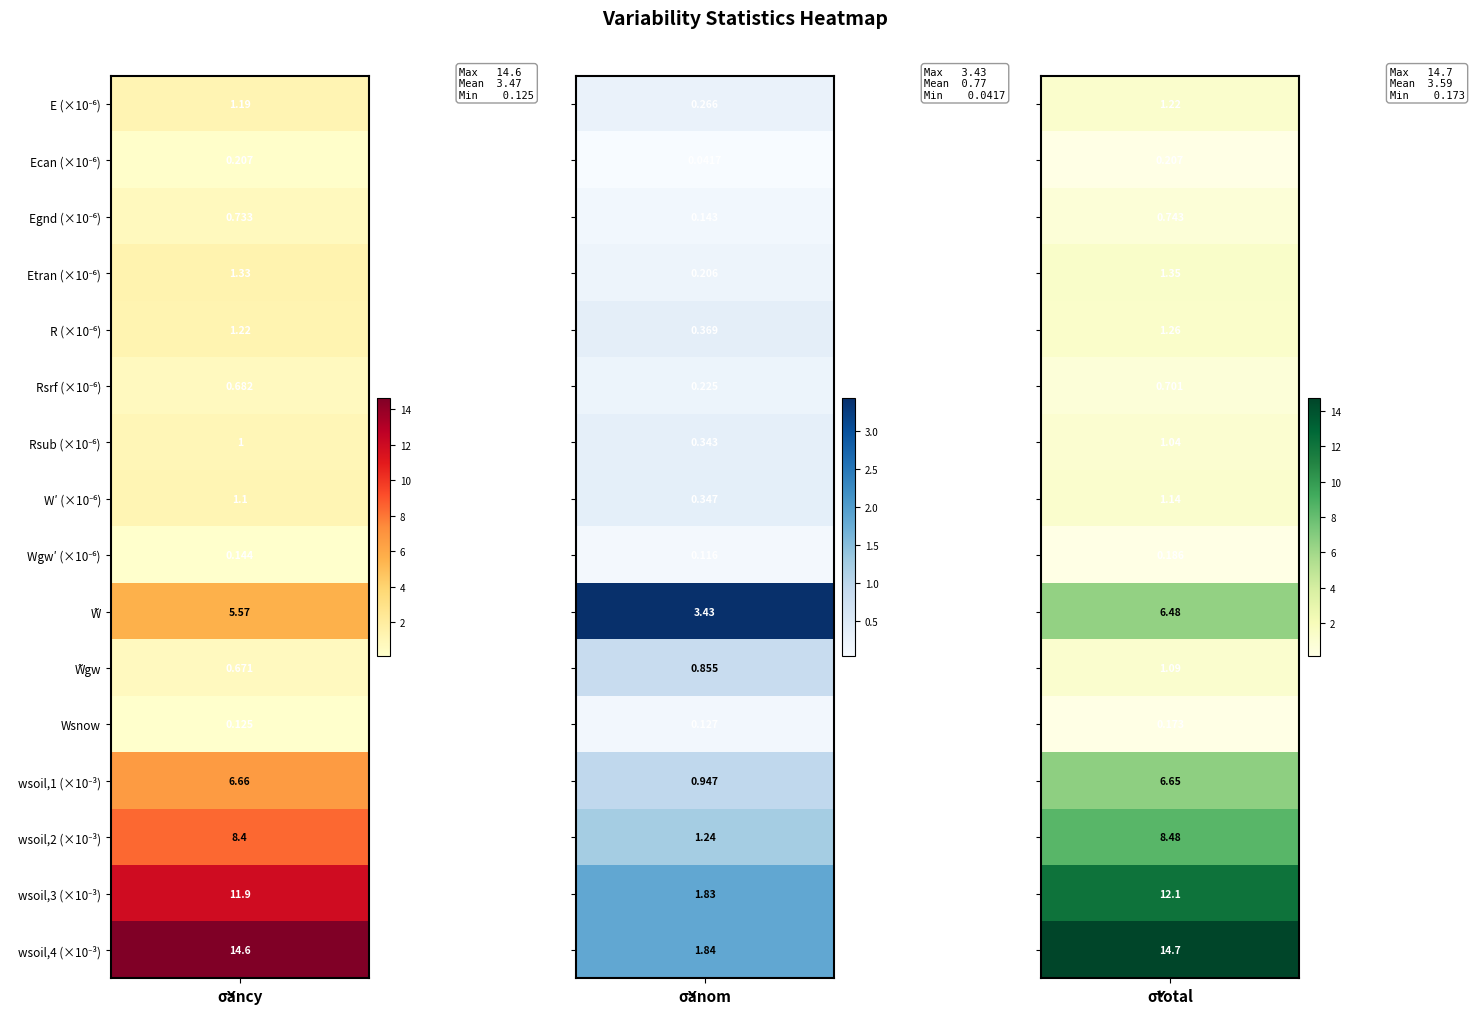

Count the number of data series in this chart.

16